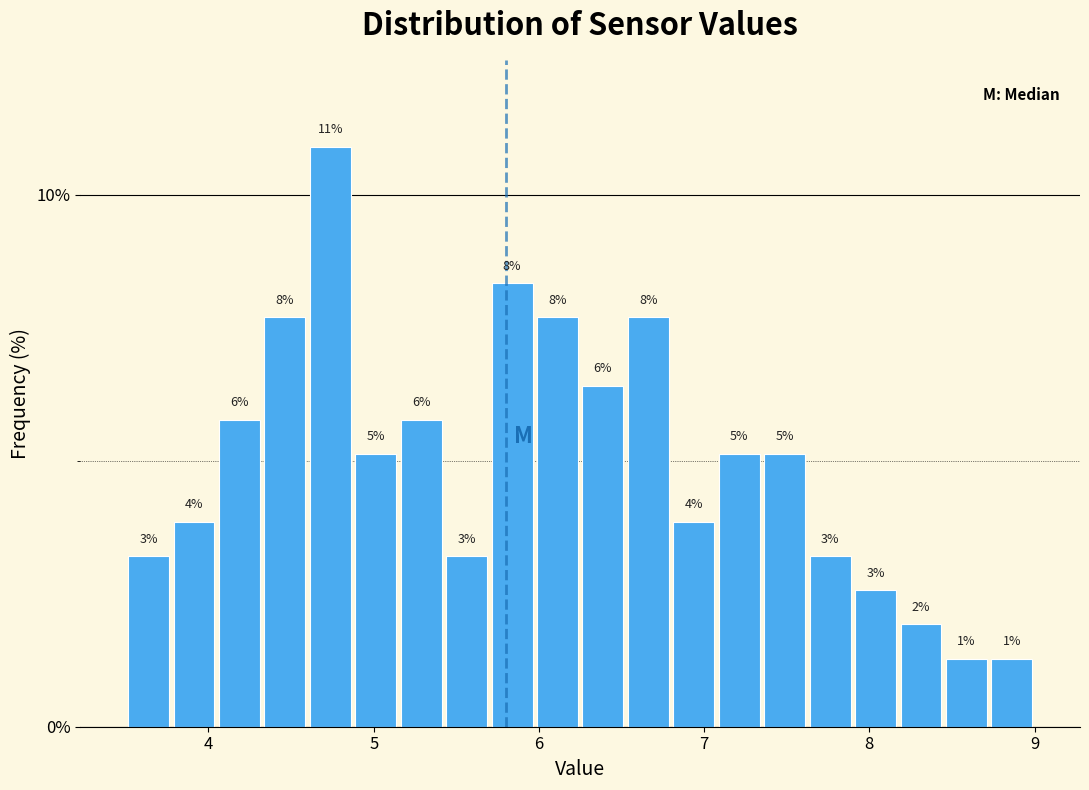

Read against the x-axis, roughly where is the centre of the tallest bar?

4.7